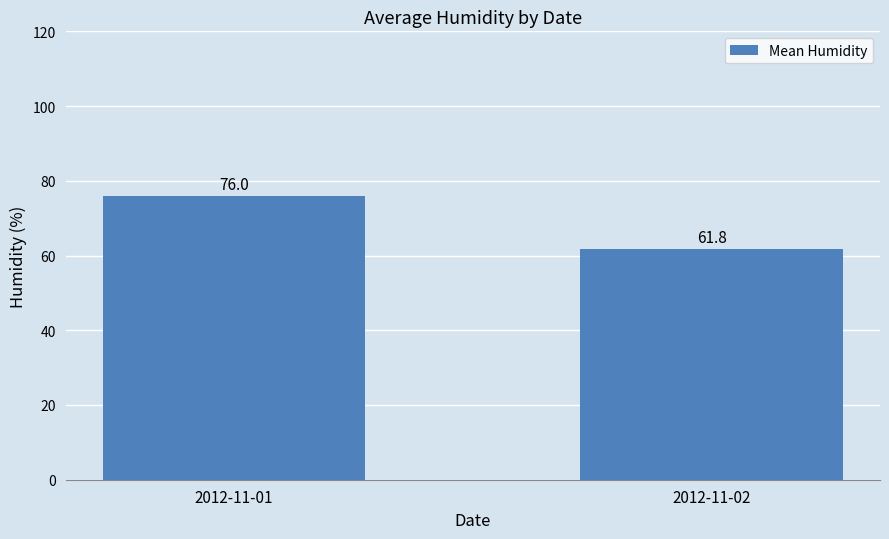

What is the ratio of the value at 2012-11-02 to the value at 2012-11-01?

0.8